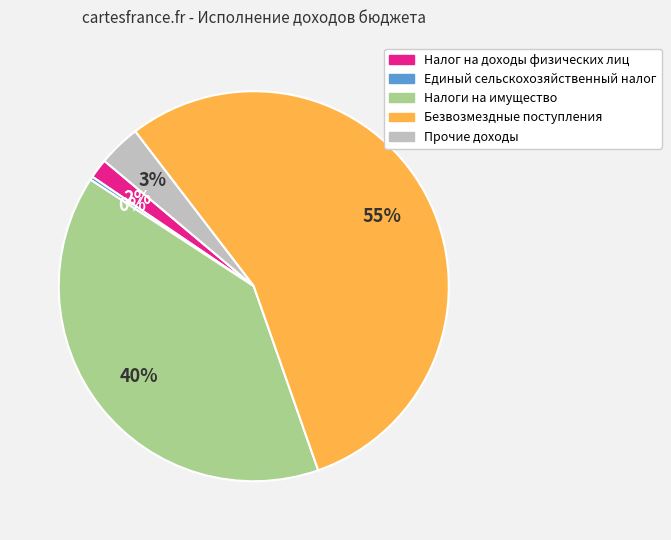

Rank the categories by value from lowest to highest.

Единый сельскохозяйственный налог, Налог на доходы физических лиц, Прочие доходы, Налоги на имущество, Безвозмездные поступления